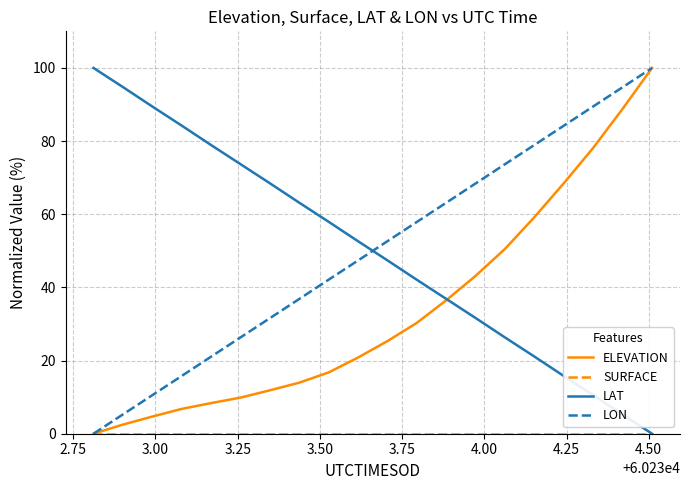

How many times do LON and LAT cross each other?

1